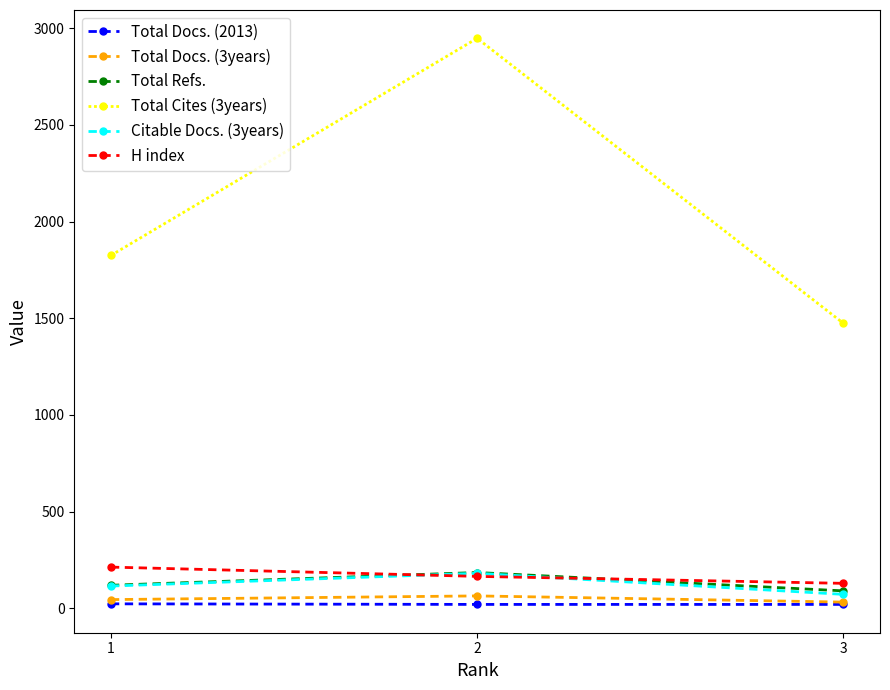

Which series has the largest range (max minus min)?

Total Cites (3years)